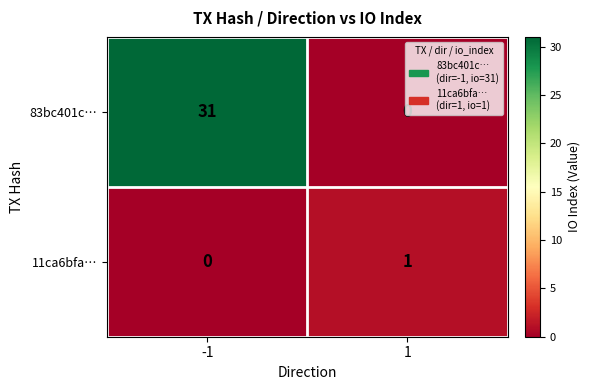

What is the maximum value for 83bc401c…?

31